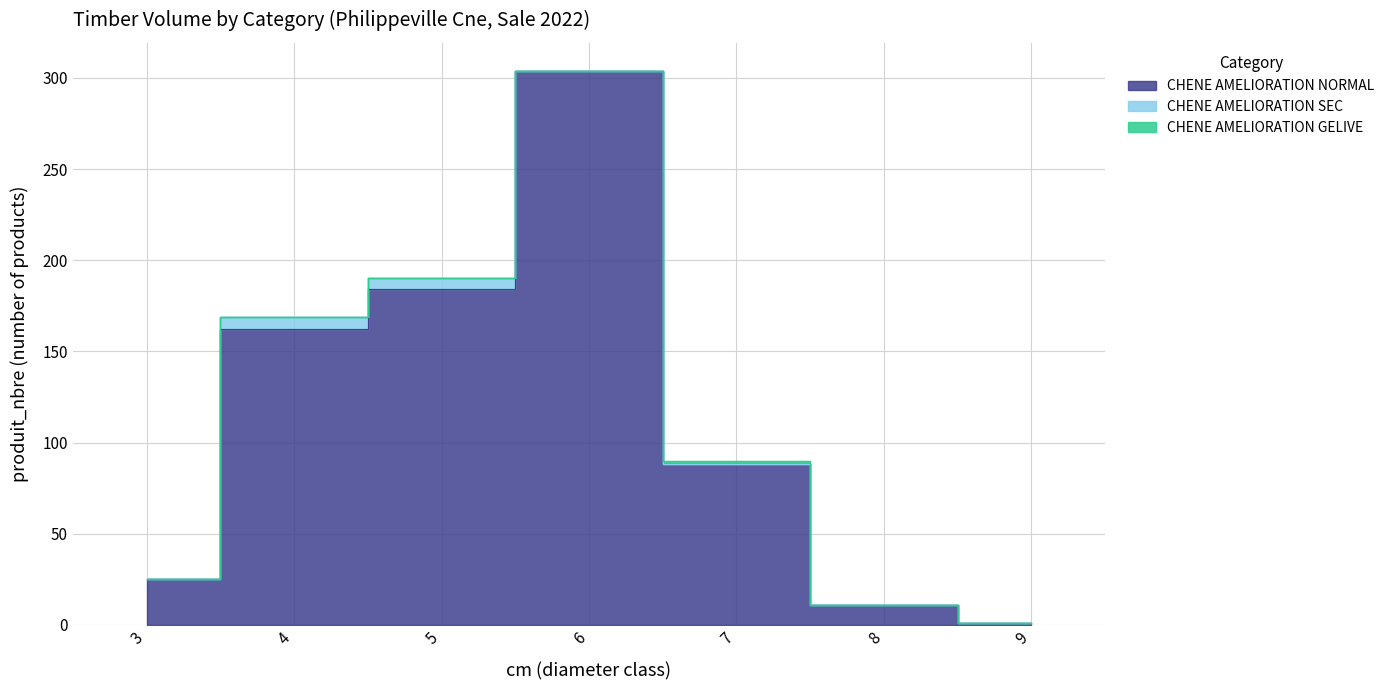

Between 7 and 8, which is larger?

7